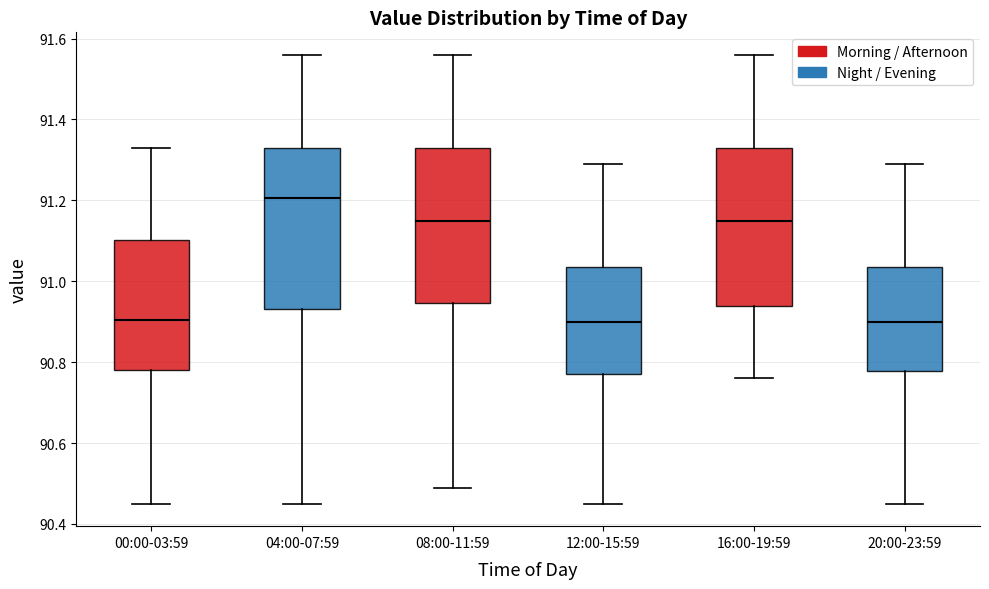

Where does the median line of the box for 16:00-19:59 sit on the y-axis? The values are not printed on the chart, so give them approximately, as read against the axis.

91.16